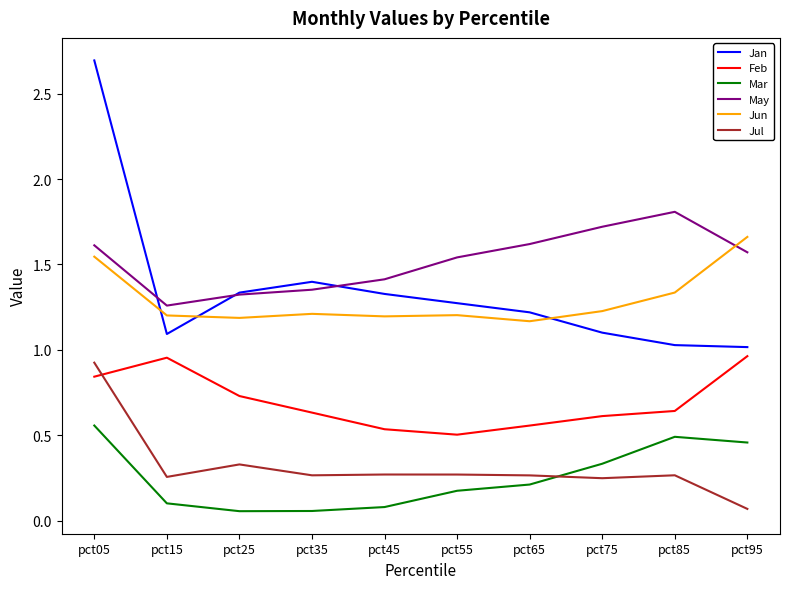

Is the value of Feb at pct05 greater than the value of Mar at pct45?

Yes